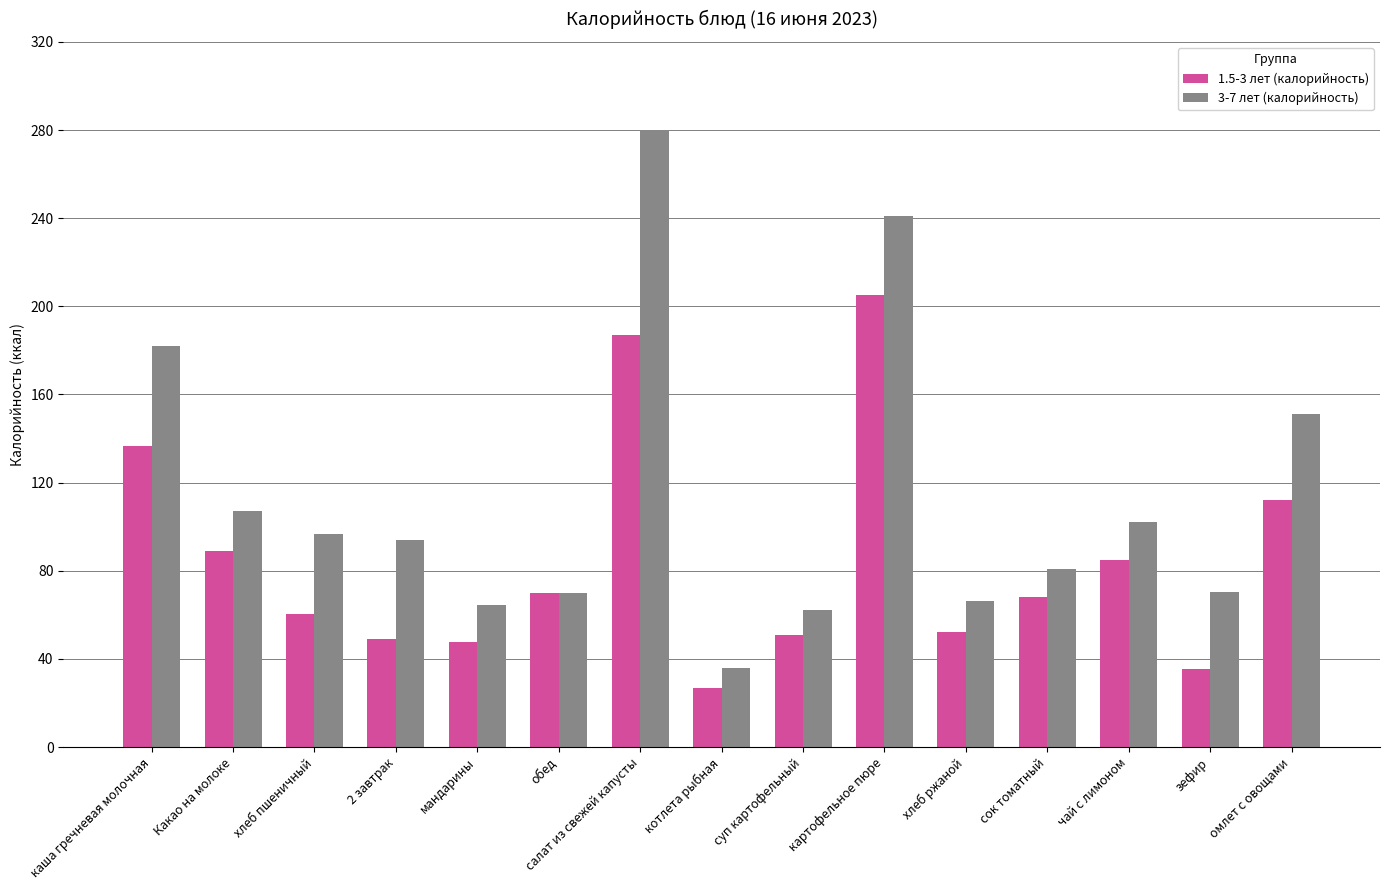

Which series has the largest range (max minus min)?

3-7 лет (калорийность)